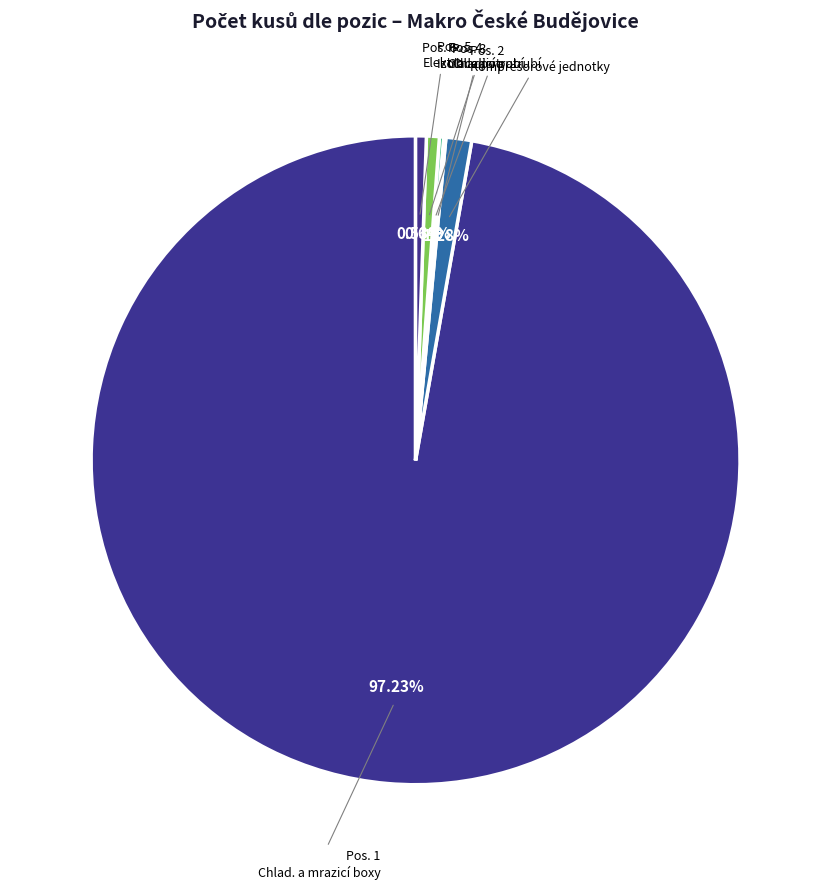

How many segments does this pie chart have?

6